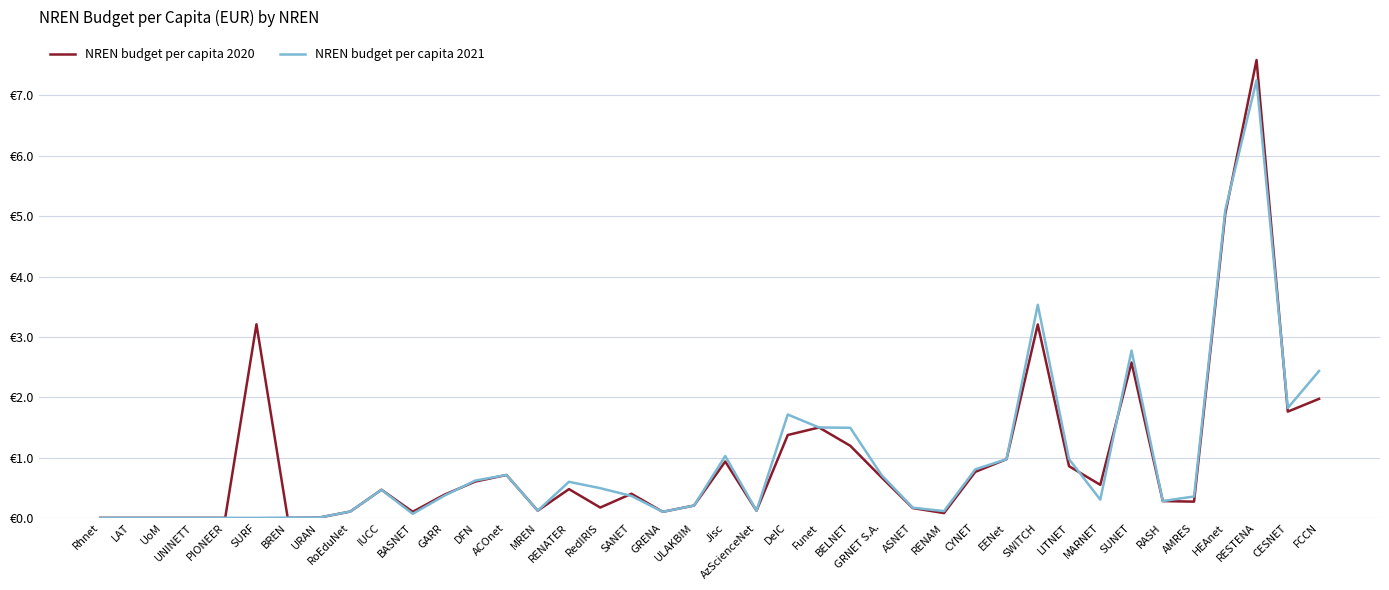

Rank the categories by NREN budget per capita 2020 value from lowest to highest.

Rhnet, LAT, UoM, UNINETT, PIONEER, BREN, URAN, RENAM, BASNET, GRENA, RoEduNet, AzScienceNet, MREN, ASNET, RedIRIS, ULAKBIM, AMRES, RASH, GARR, SANET, IUCC, RENATER, MARNET, DFN, GRNET S.A., ACOnet, CYNET, LITNET, Jisc, EENet, BELNET, DeIC, Funet, CESNET, FCCN, SUNET, SWITCH, SURF, HEAnet, RESTENA